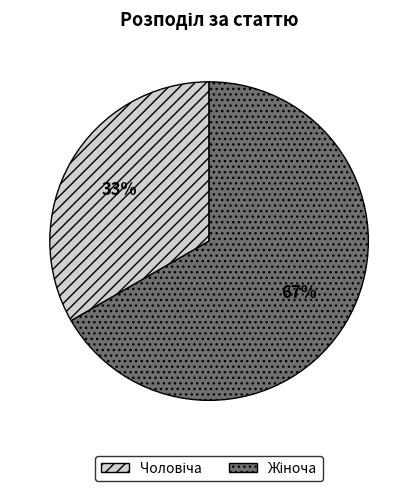

Is there a majority slice in this chart?

Yes